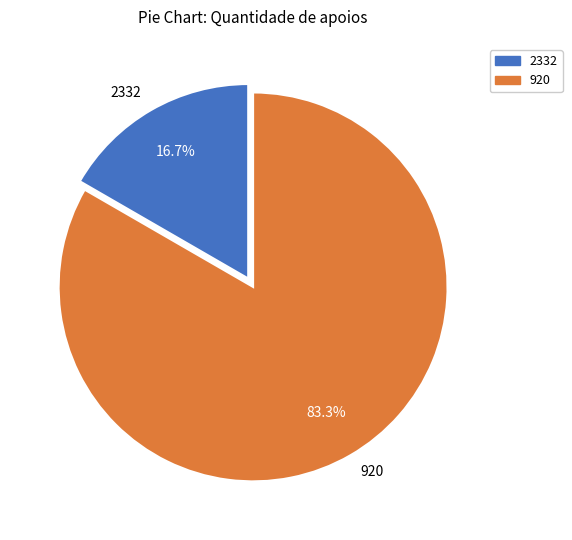

To the nearest percent, what percentage of the pie is 920?

83%